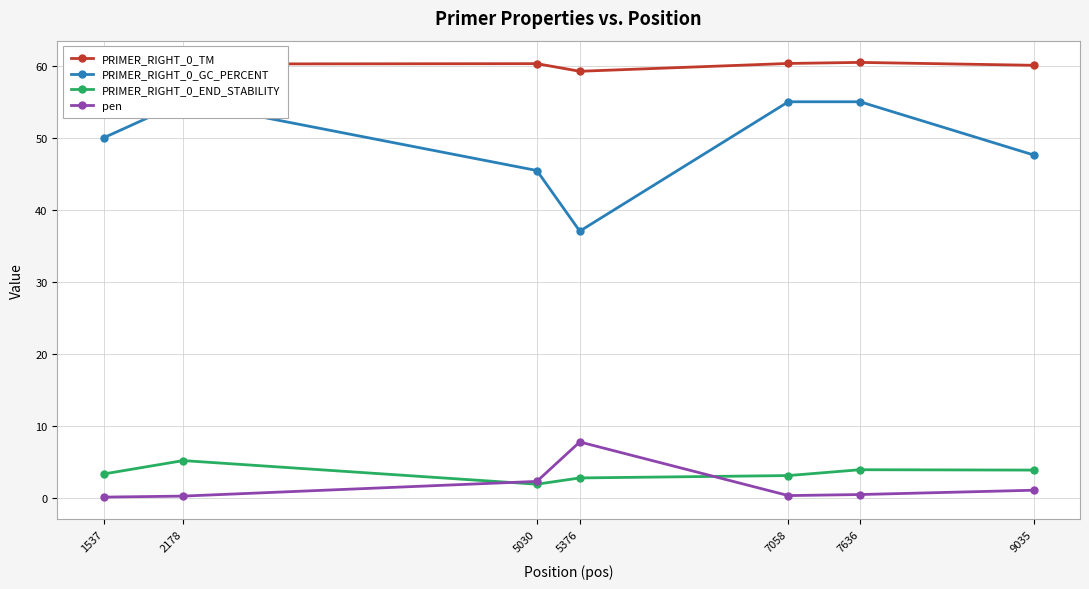

List the series in order of their peak value, highest first.

PRIMER_RIGHT_0_TM, PRIMER_RIGHT_0_GC_PERCENT, pen, PRIMER_RIGHT_0_END_STABILITY